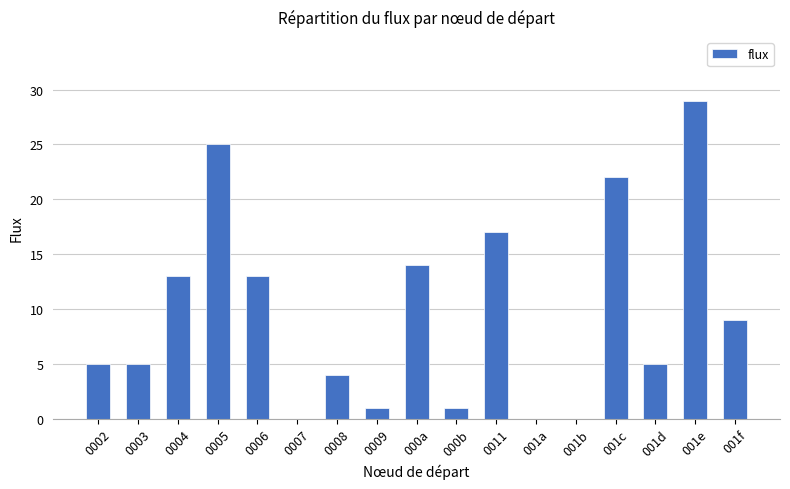

Between 001b and 0011, which is larger?

0011